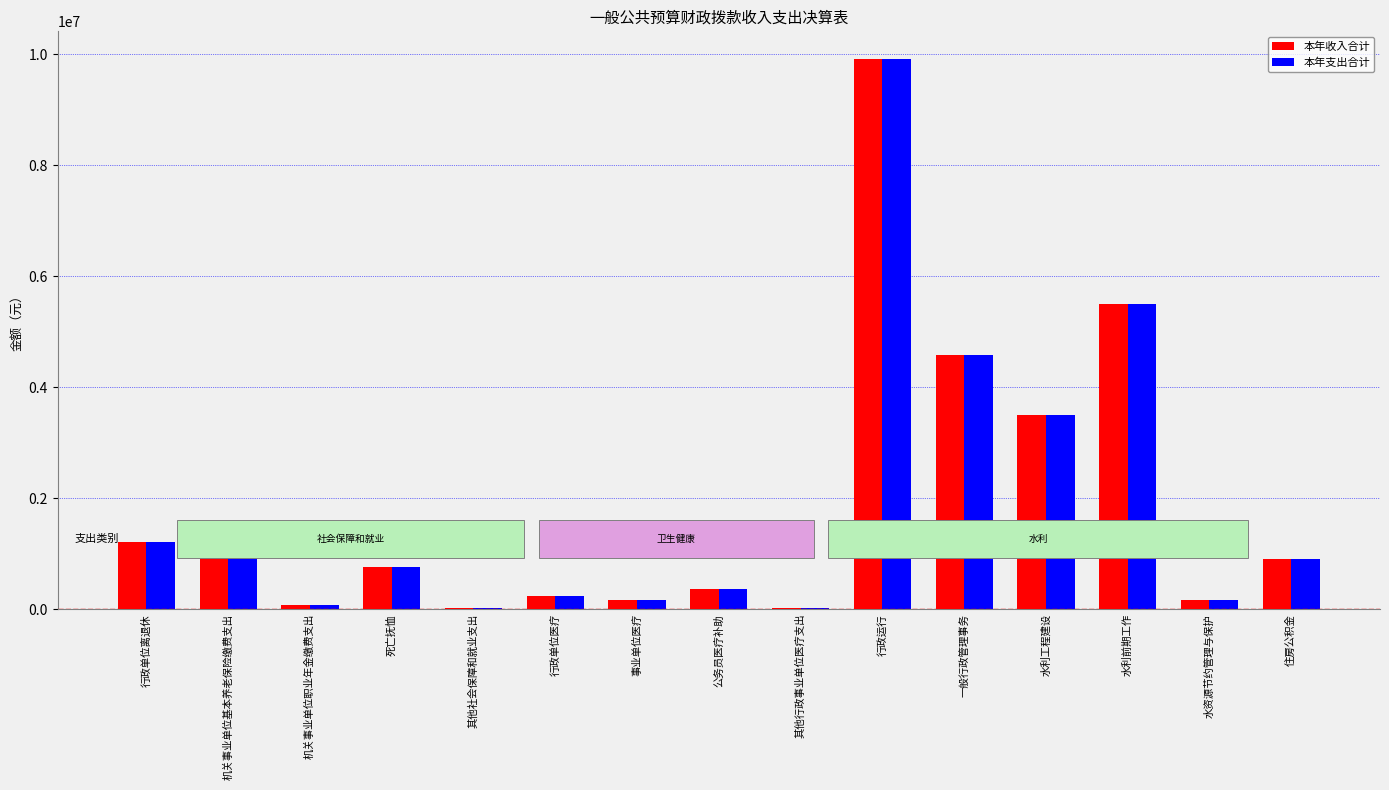

What value does the 本年收入合计 series have at 水利工程建设?

3500000.0